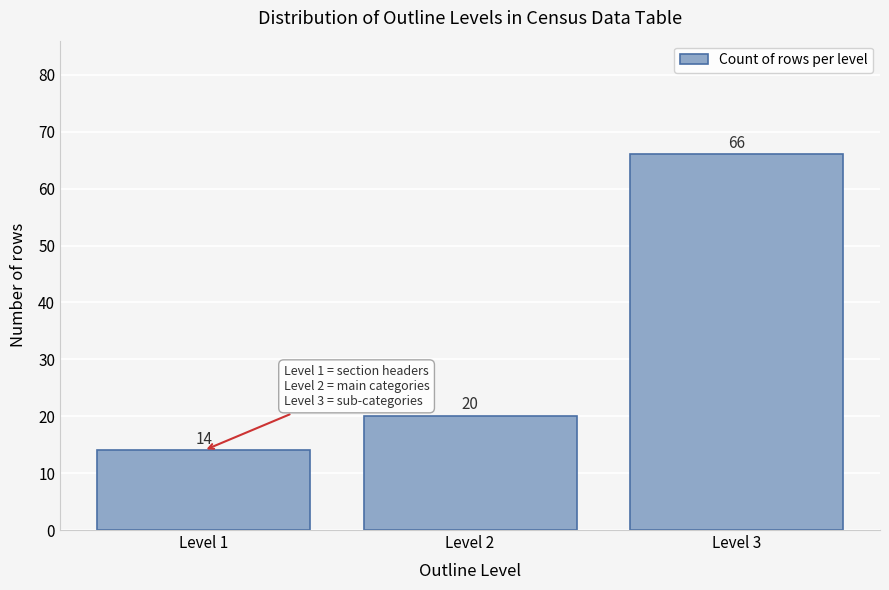

Reading left to right, extract all data points from this chart.

14	20	66